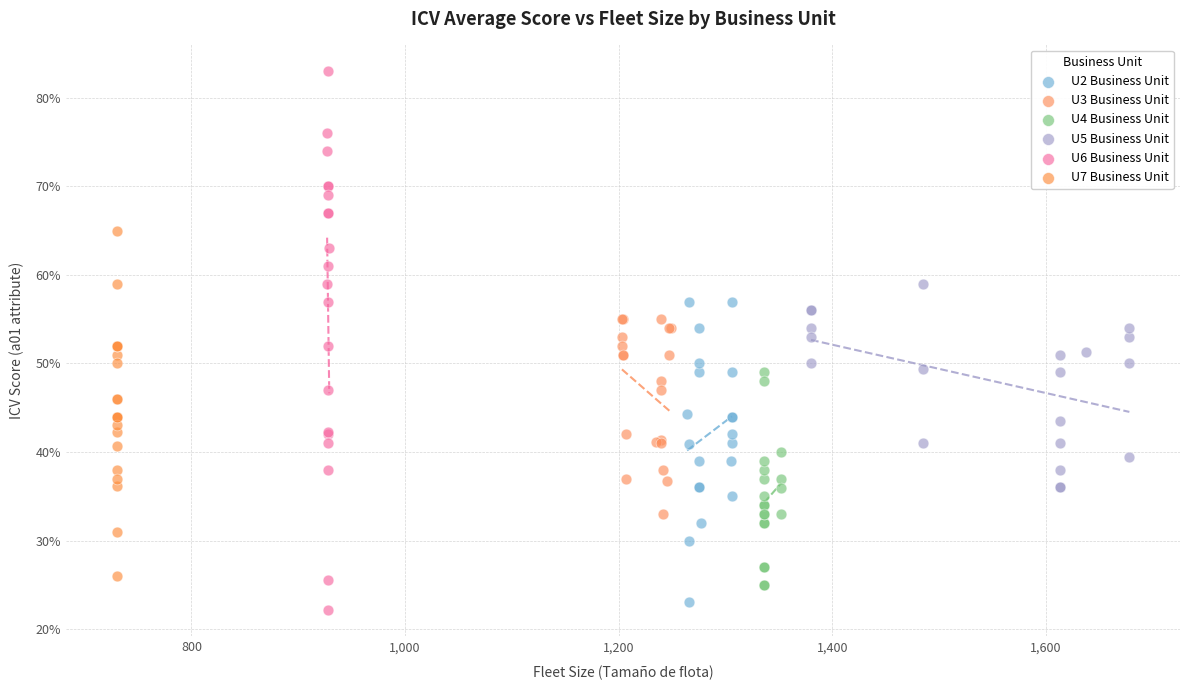

Which series contains the lowest Y value?

U6 Business Unit